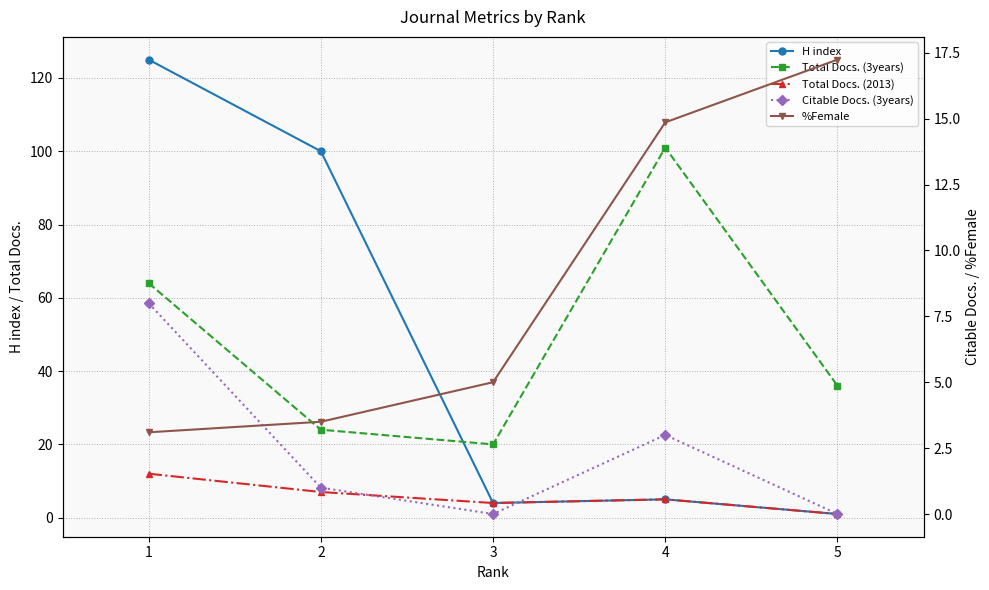

Where is the first local maximum for Total Docs. (2013)?

4